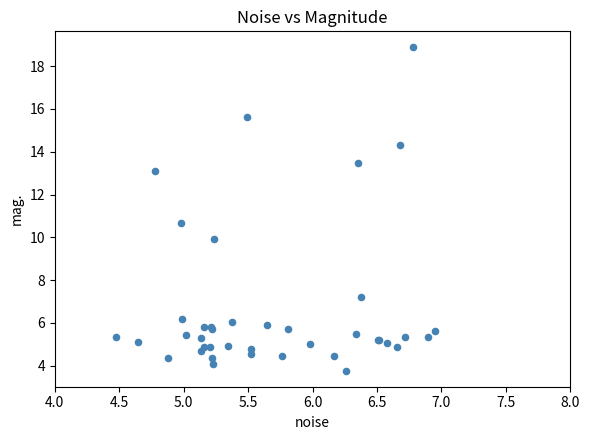

What Y value in the scatter plot is closest to 11?

10.7